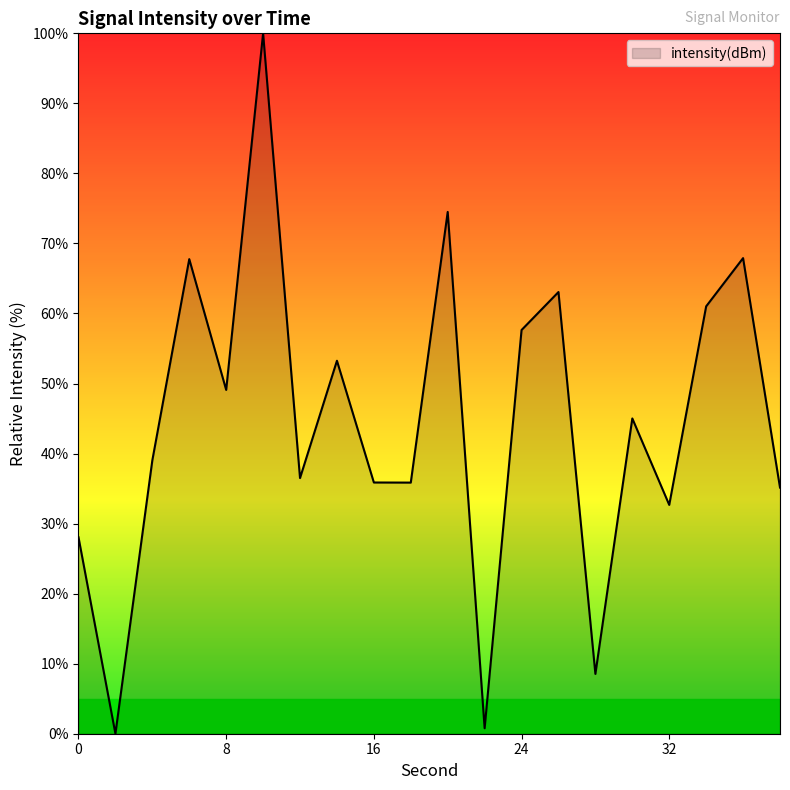

What is the difference between the maximum and minimum values?

100.0